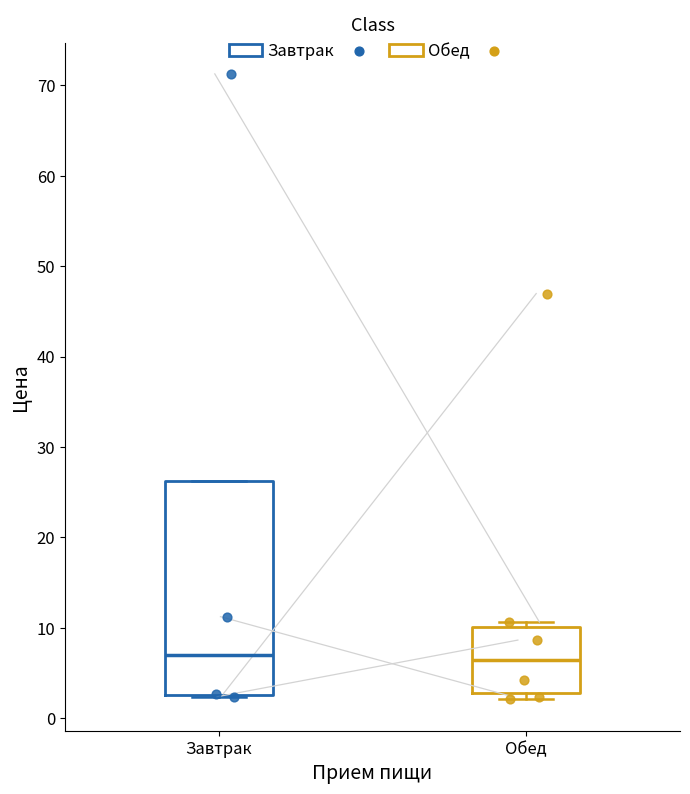

Reading left to right, read every box against the y-axis: the position of its median line, the range the box covers, and the ends of its whiskers. The values are not printed on the chart, so give them approximately, as read against the axis.

Завтрак: median 7, box 3 to 26, whiskers 2 to 26
Обед: median 6, box 3 to 10, whiskers 2 to 11